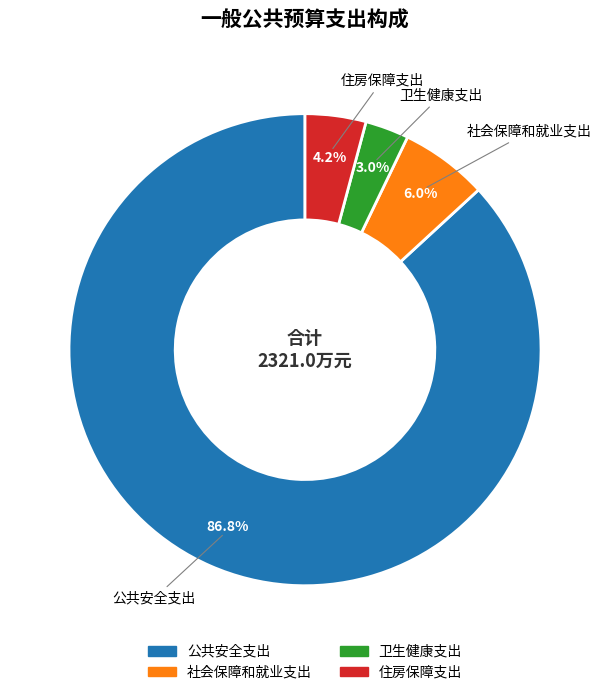

Combined, what portion of the pie is 社会保障和就业支出 and 公共安全支出?

92.8%